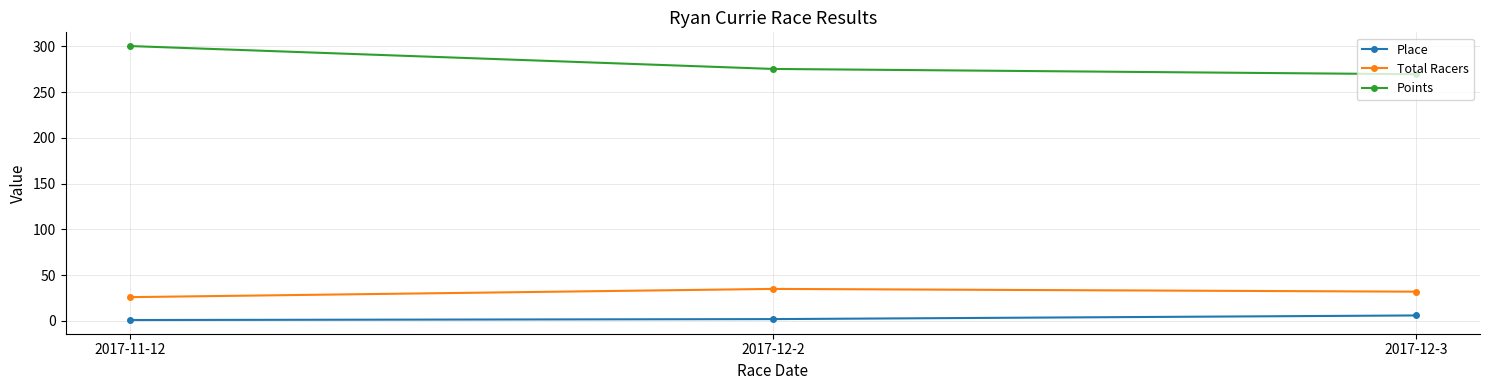

What value does the Place series have at 2017-12-2?

2.0